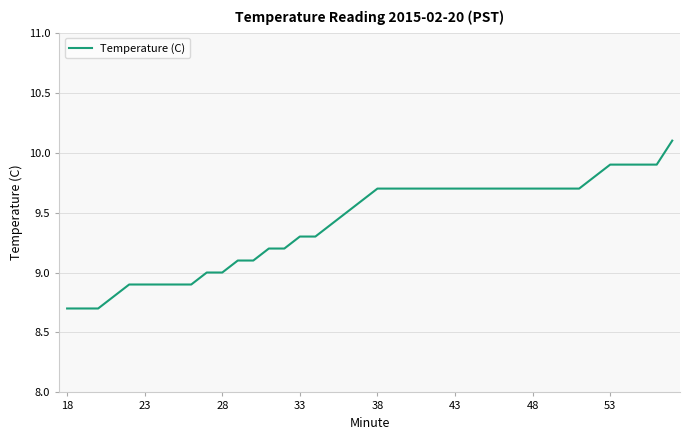

How many series are shown in this chart?

1